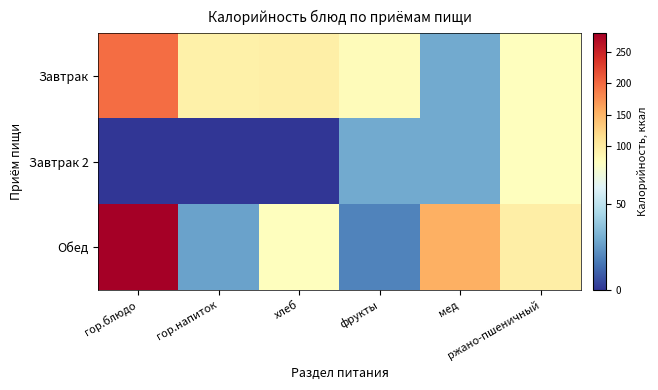

Which series has the largest total across all categories?

Обед